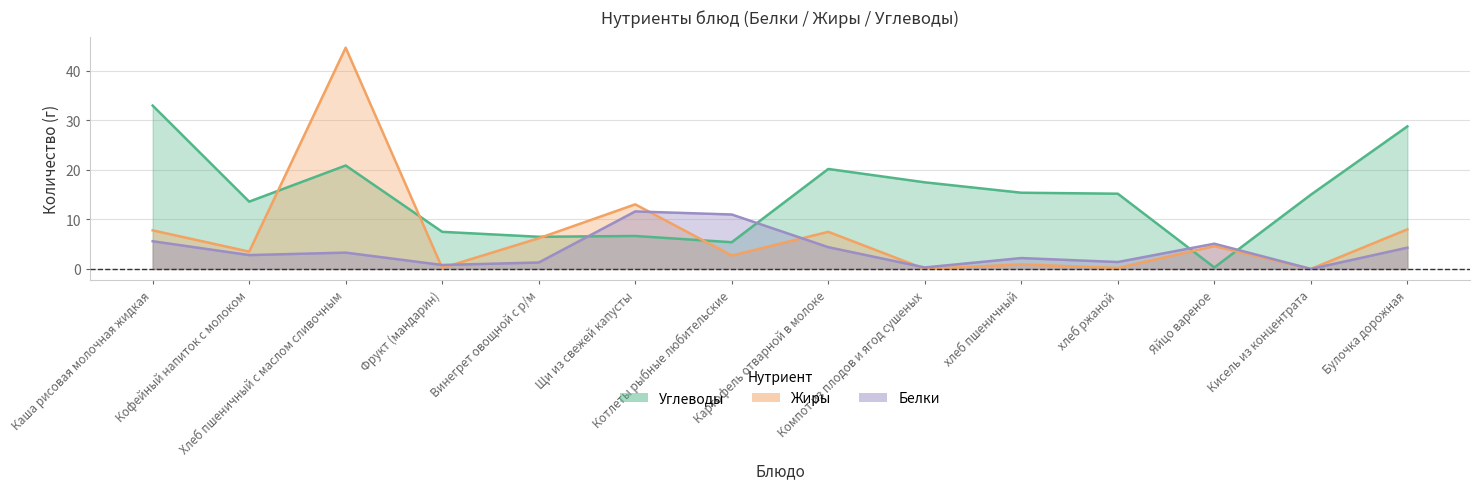

What is the difference between the second highest and minimum values in the Углеводы series?

28.5